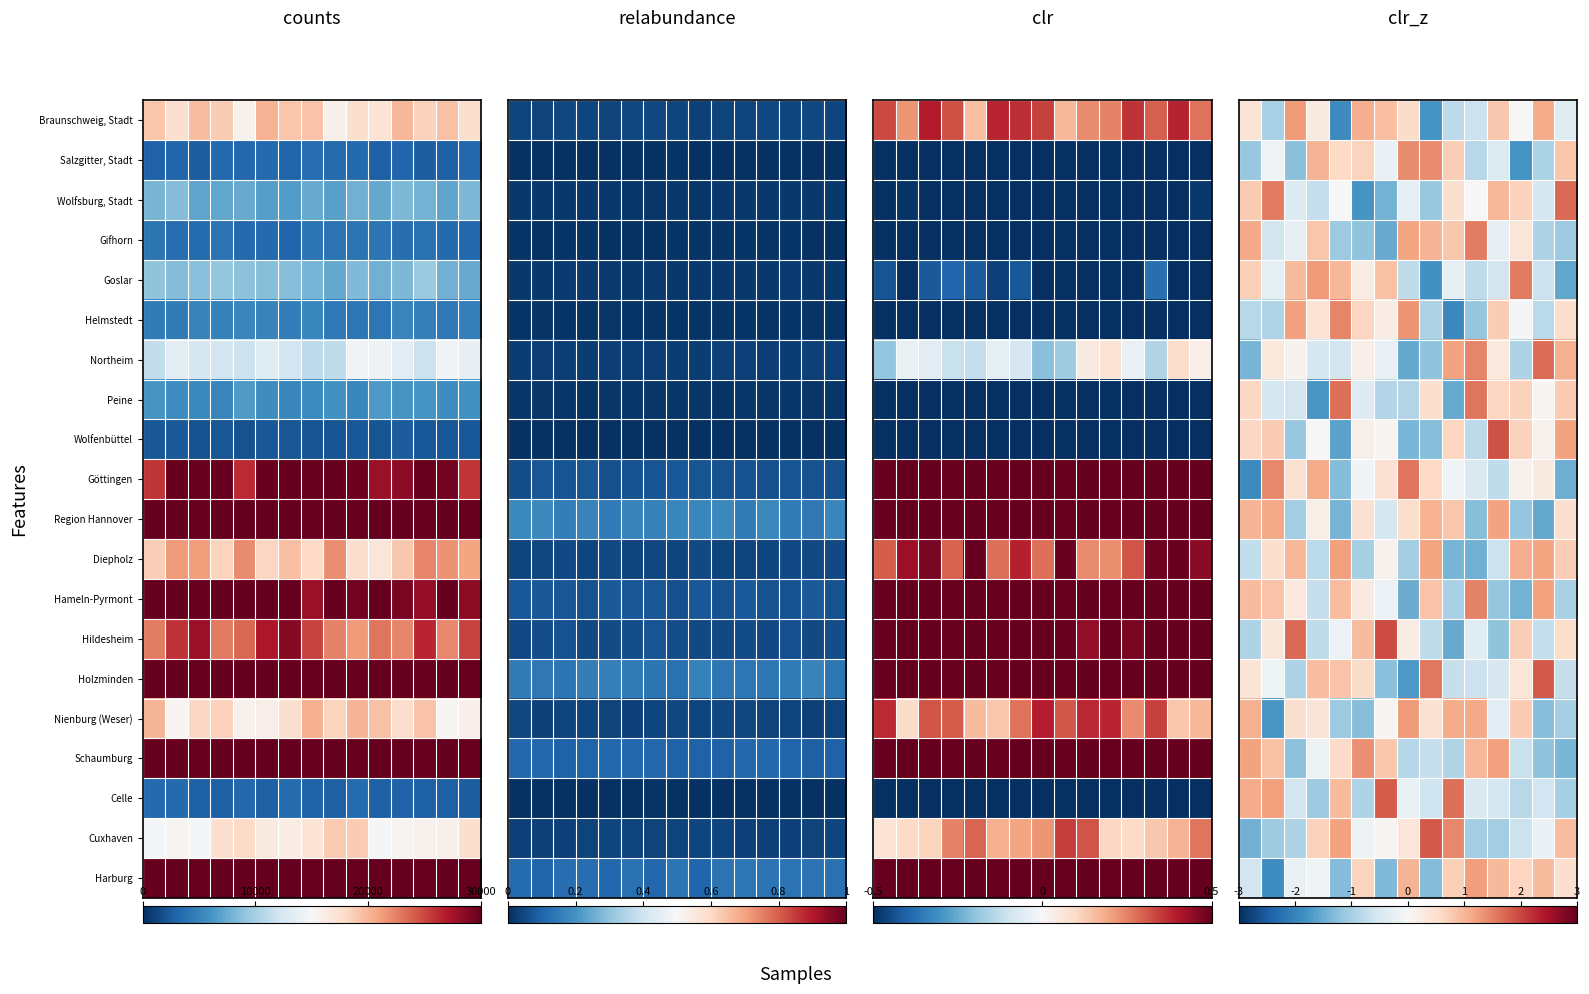

What is the minimum value for Salzgitter, Stadt?

-1.8